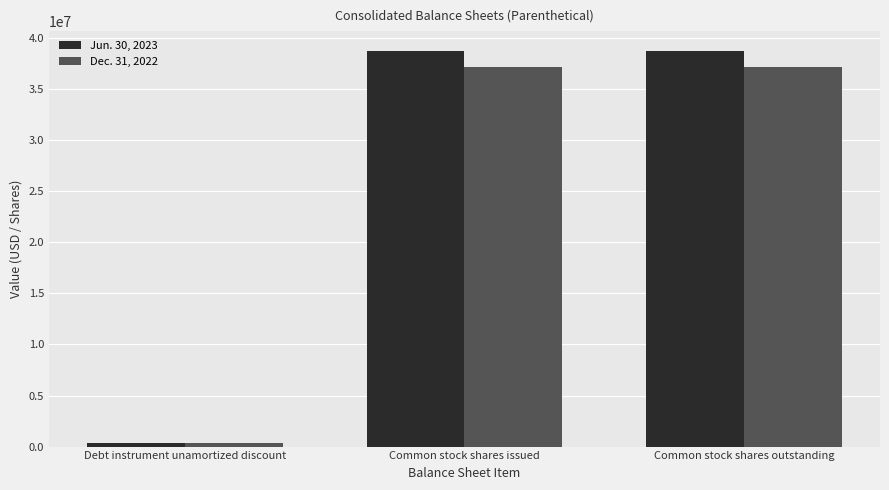

What is the greatest value displayed?

38755767